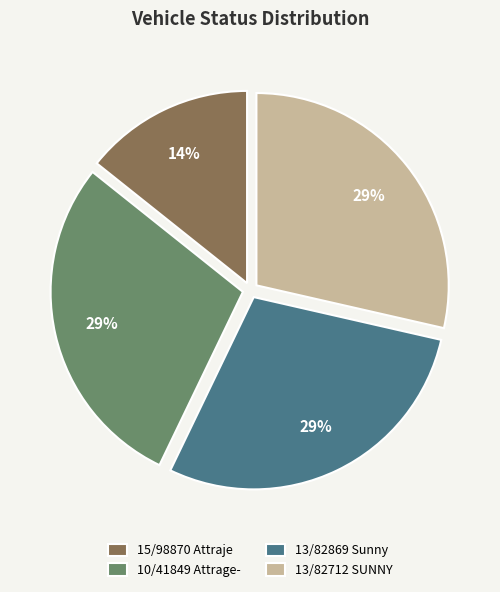

The 15/98870 Attraje slice represents 14% of the pie. True or false?

True